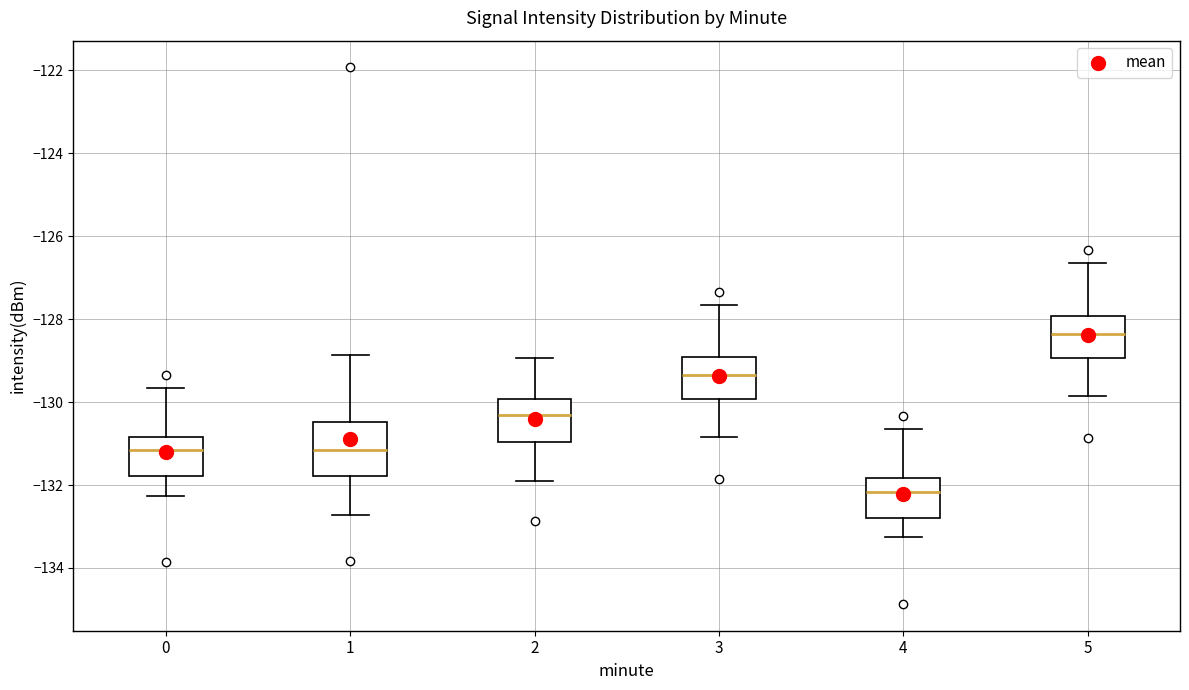

Reading left to right, read every box against the y-axis: the position of its median line, the range the box covers, and the ends of its whiskers. The values are not printed on the chart, so give them approximately, as read against the axis.

0: median -131.2, box -131.8 to -130.8, whiskers -132.2 to -129.6
1: median -131.2, box -131.8 to -130.4, whiskers -132.8 to -128.8
2: median -130.4, box -131.0 to -130.0, whiskers -132.0 to -129.0
3: median -129.4, box -130.0 to -129.0, whiskers -130.8 to -127.6
4: median -132.2, box -132.8 to -131.8, whiskers -133.2 to -130.6
5: median -128.4, box -129.0 to -128.0, whiskers -129.8 to -126.6